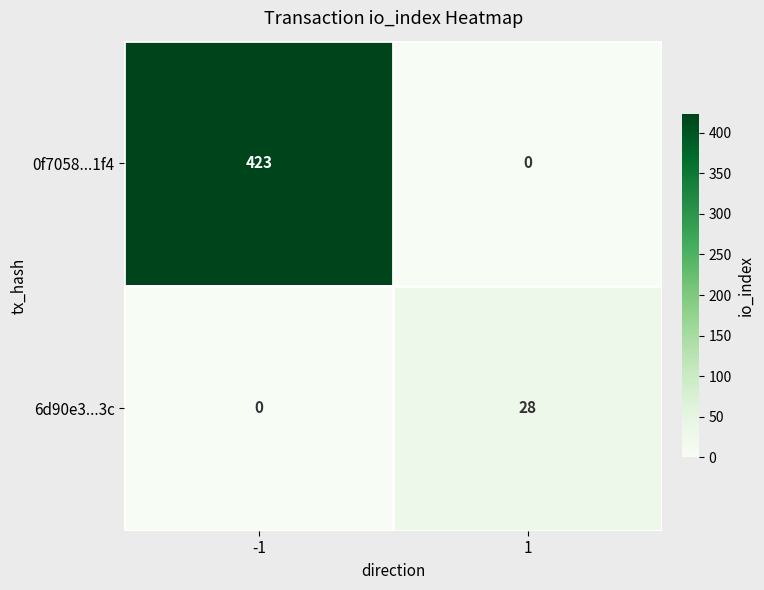

What is the sum of the 0f7058...1f4 values at -1 and 1?

423